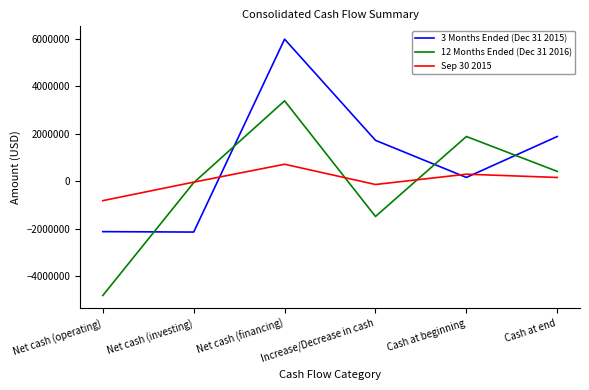

What is the difference between the highest and lowest values at Net cash (operating)?

4001000